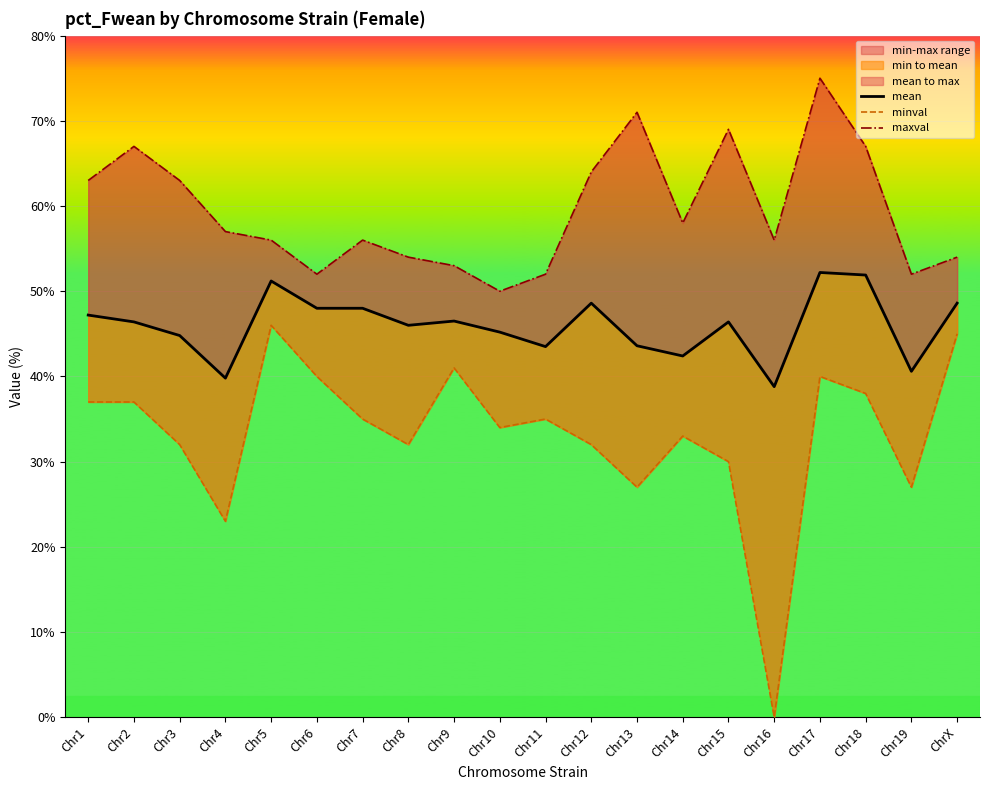

Which series has the largest total across all categories?

maxval